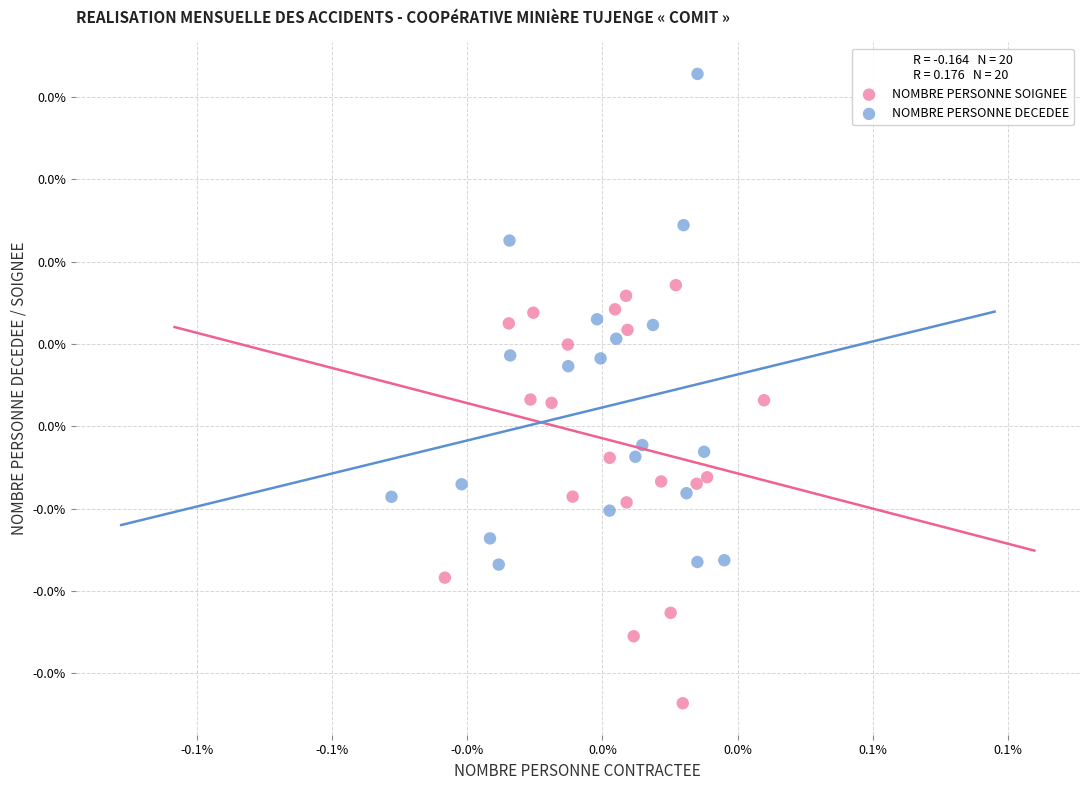

What are all the series names shown in the legend?

NOMBRE PERSONNE SOIGNEE, NOMBRE PERSONNE DECEDEE